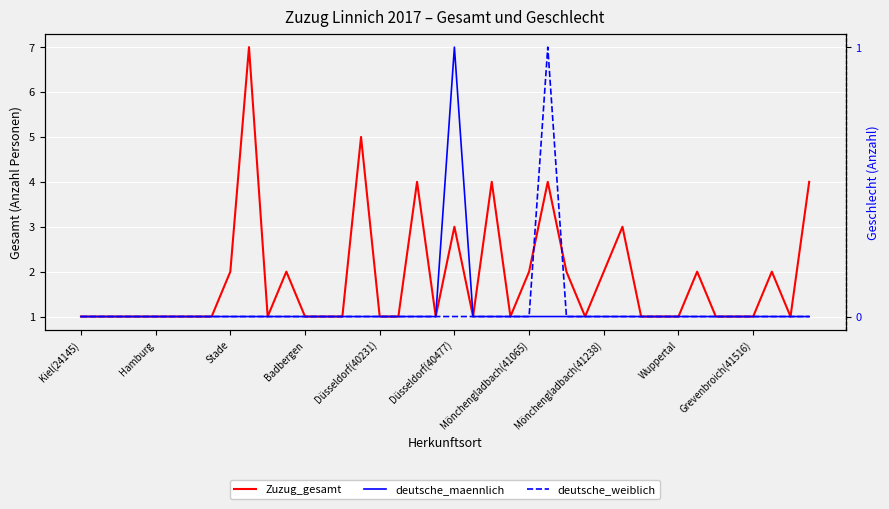

Between Stade and Mönchengladbach(41065), which is larger?

Stade